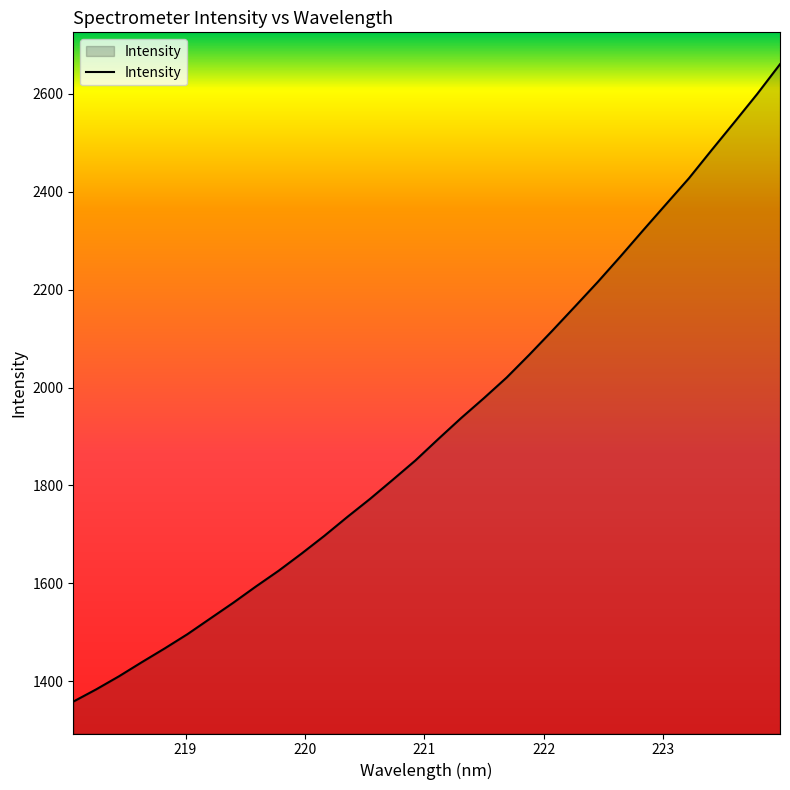

What is the difference between the maximum and minimum values?

1302.7